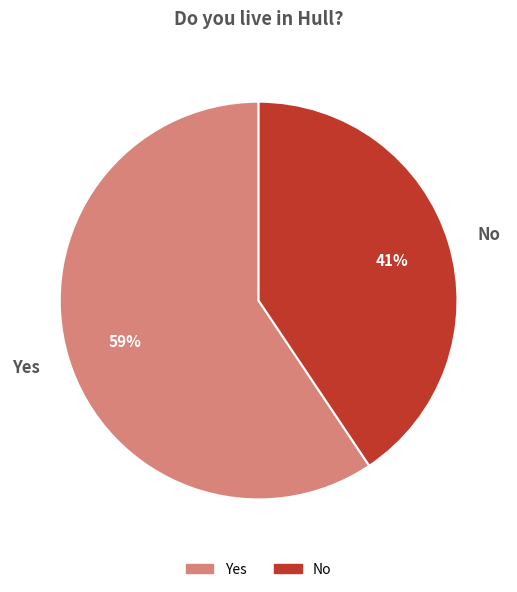

Do Yes and No together represent more than half of the pie?

Yes